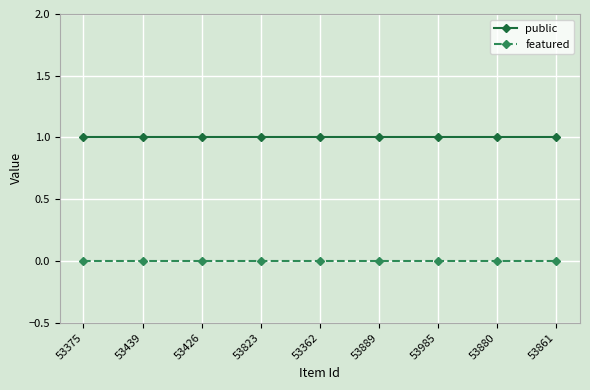

What is the sum of the public values at 53889 and 53823?

2